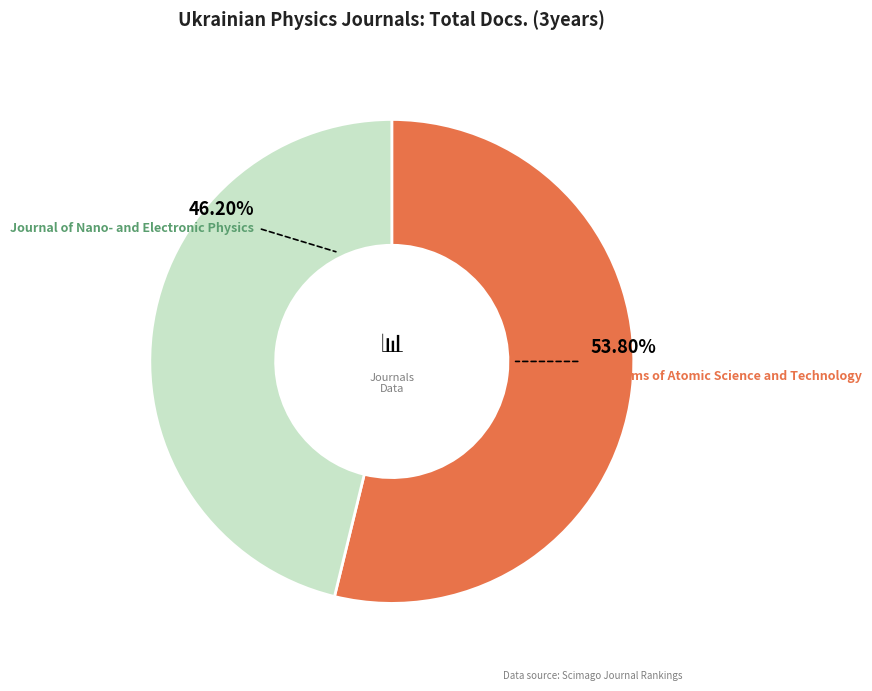

How many segments does this pie chart have?

2